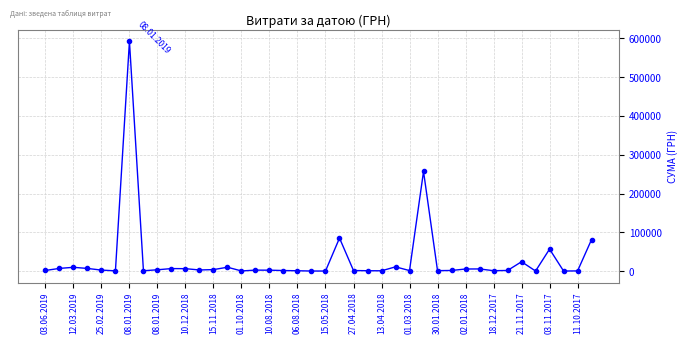

What is the average value?

30325.6